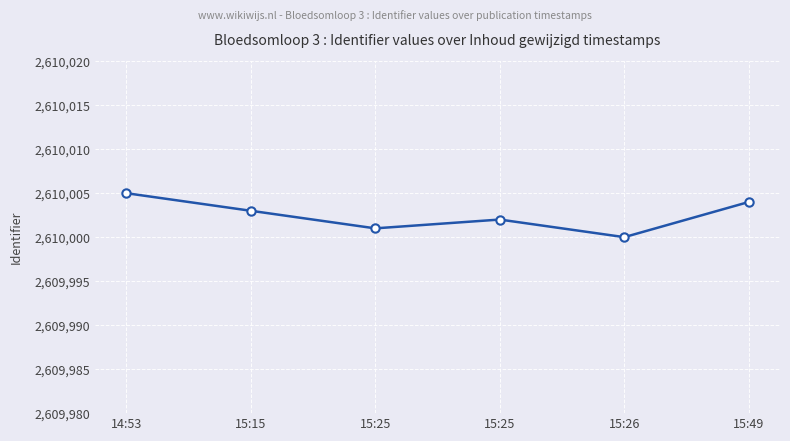

List the labels in order of value, largest first.

14:53, 15:49, 15:15, 15:25, 15:25, 15:26